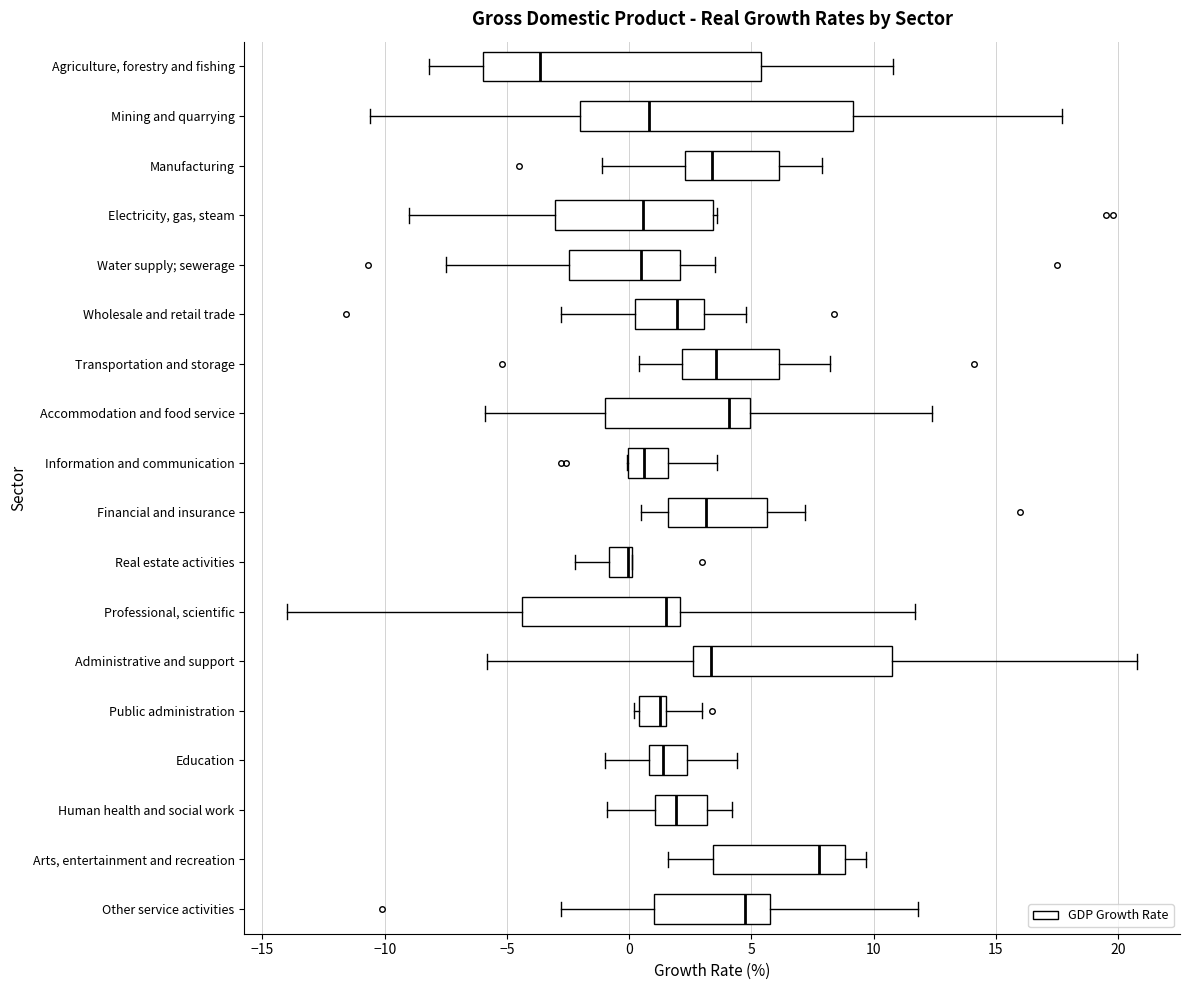

Where is the left edge of the box for Wholesale and retail trade on the x-axis? The values are not printed on the chart, so give them approximately, as read against the axis.

0.0